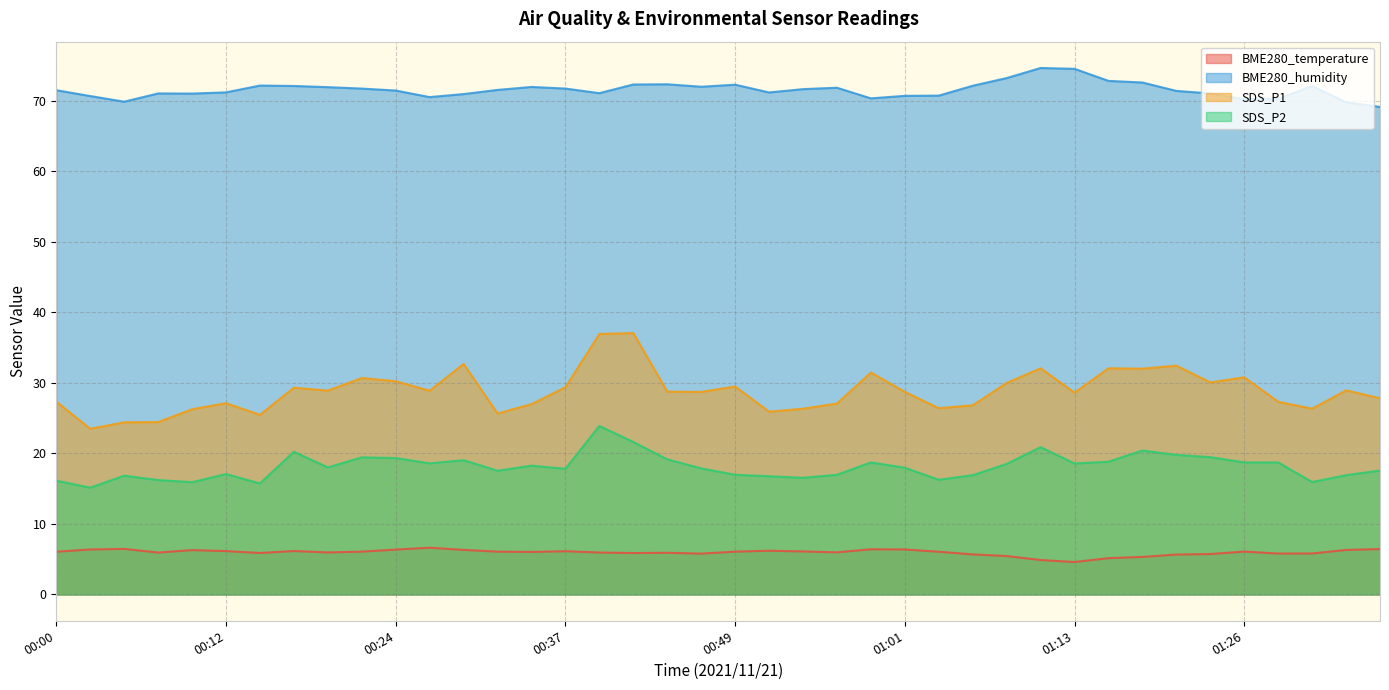

How many series are shown in this chart?

4